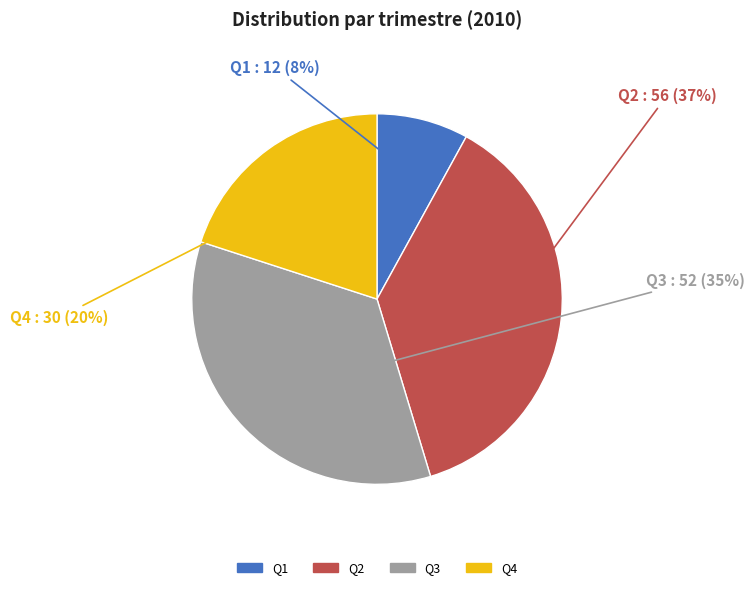

What is the ratio of the value at Q4 to the value at Q3?

0.6